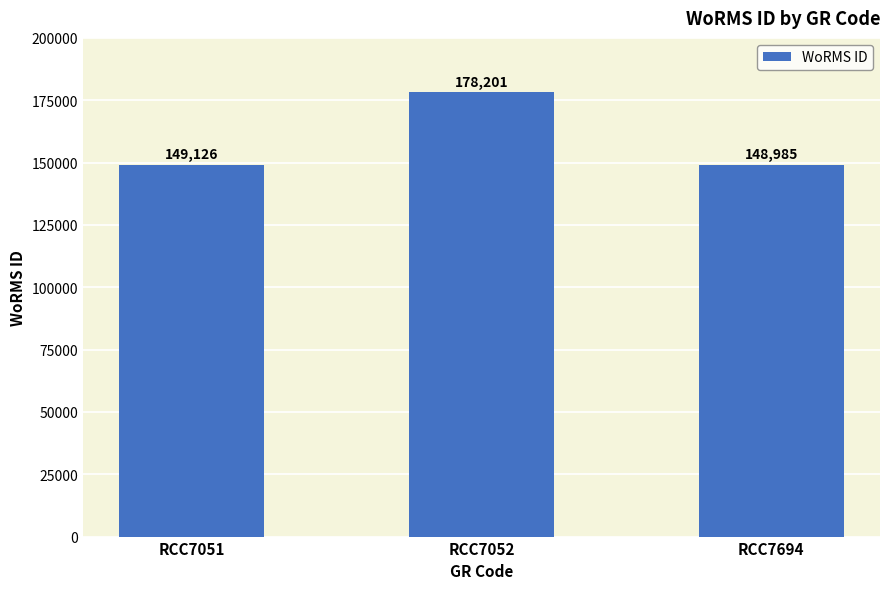

Which label corresponds to the smallest value in the chart?

RCC7694